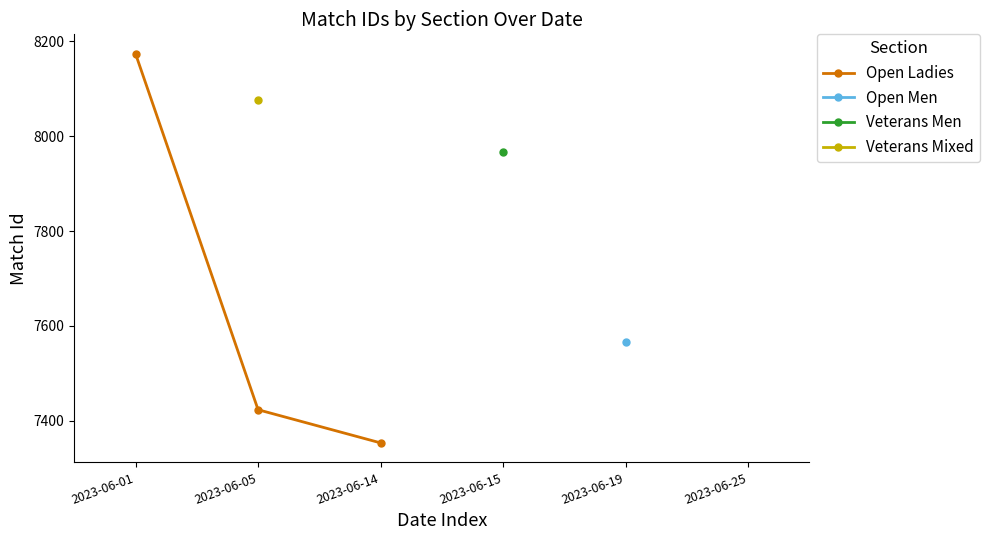

Rank the categories by value from lowest to highest.

2023-06-14, 2023-06-05, 2023-06-01